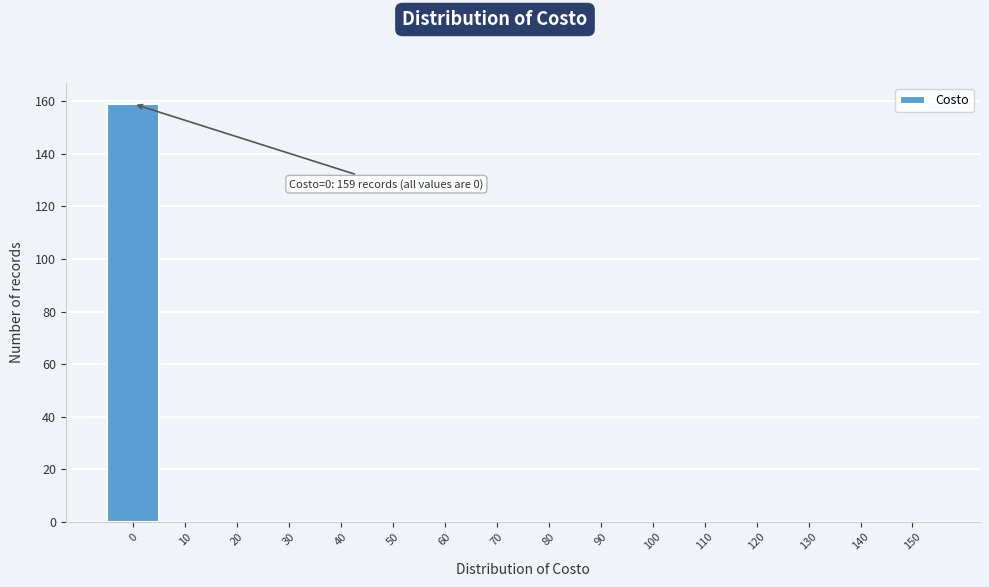

Reading right to left, extract all data points from this chart.

150=0	140=0	130=0	120=0	110=0	100=0	90=0	80=0	70=0	60=0	50=0	40=0	30=0	20=0	10=0	0=159